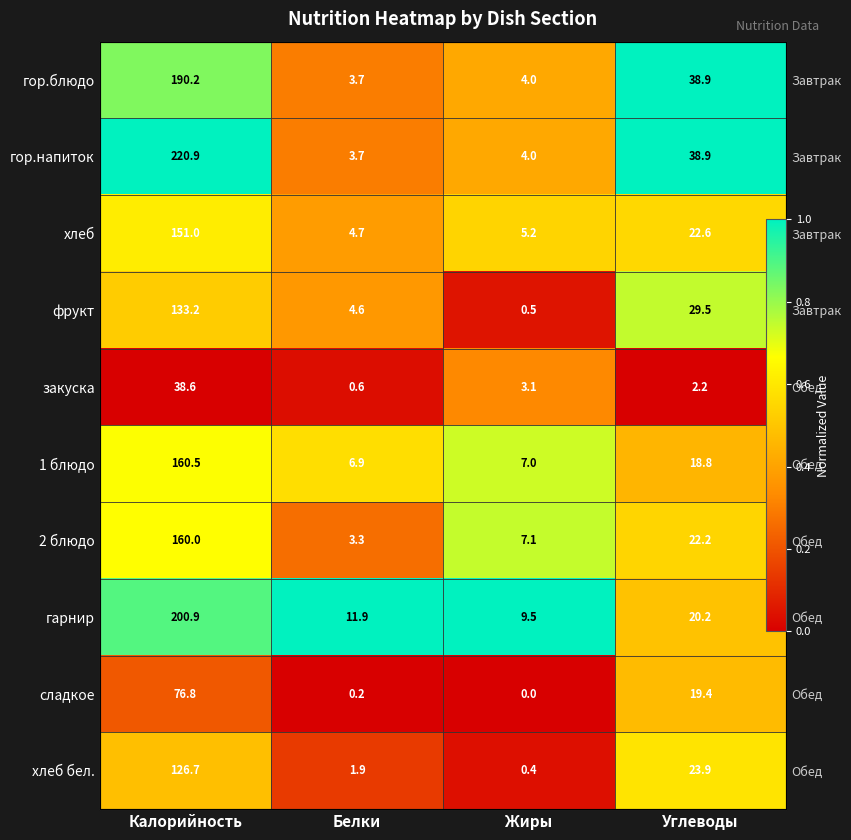

True or false: гарнир has a value of 0.7 at Жиры.

False